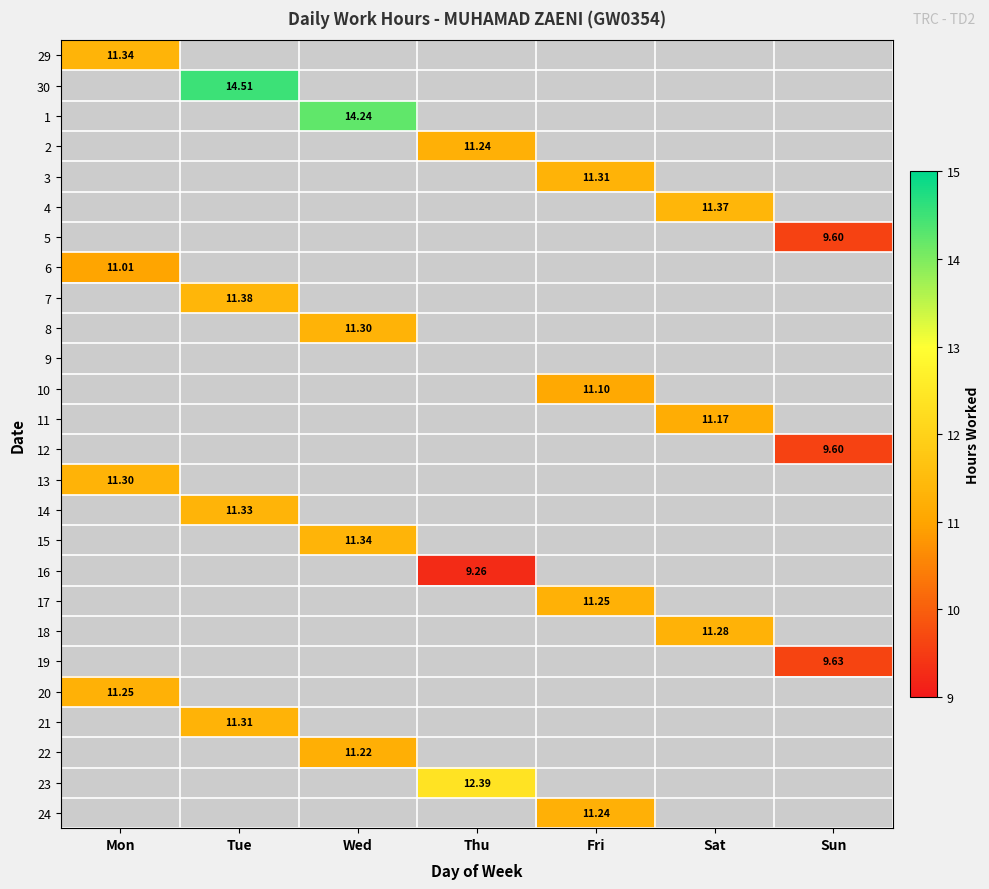

At how many categories does at least one series exceed 13?

2